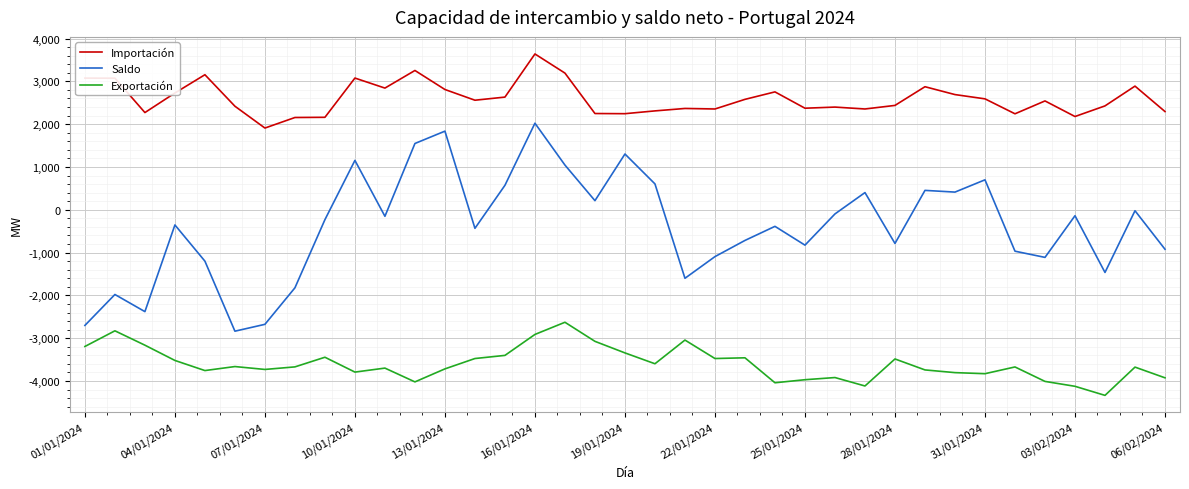

List the series in order of their overall mean, lowest first.

Exportación, Saldo, Importación